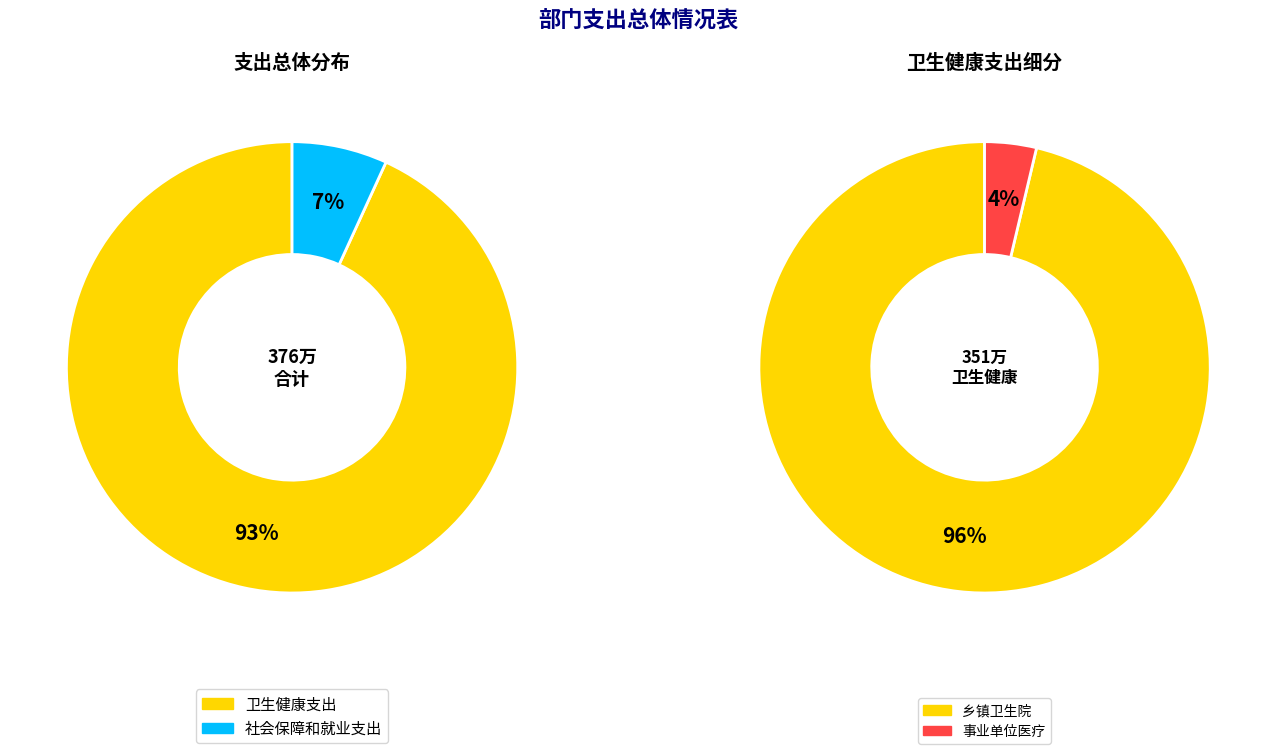

What is the largest slice in the pie chart?

卫生健康支出